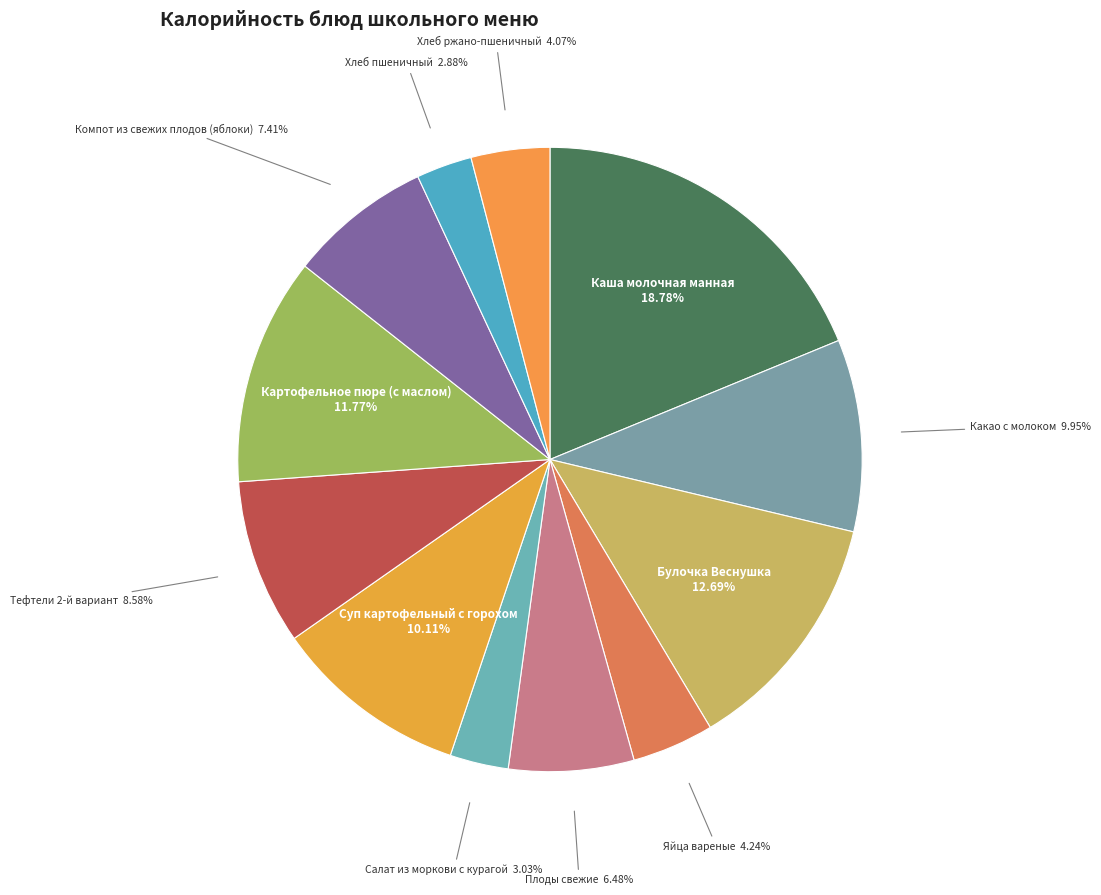

Is Картофельное пюре (с маслом) the majority of the pie?

No